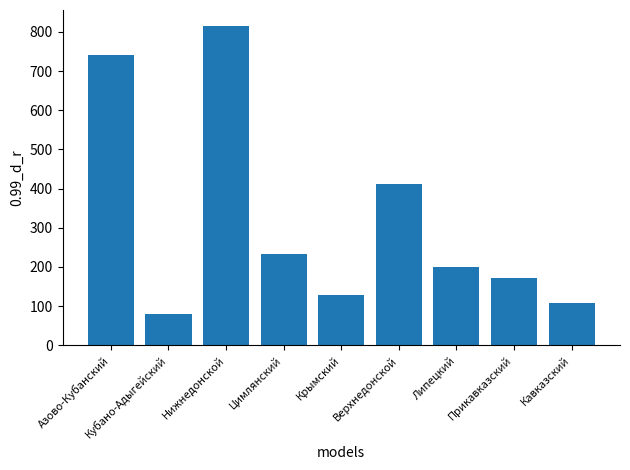

Where is the data nearest to the value 447?

Верхнедонской